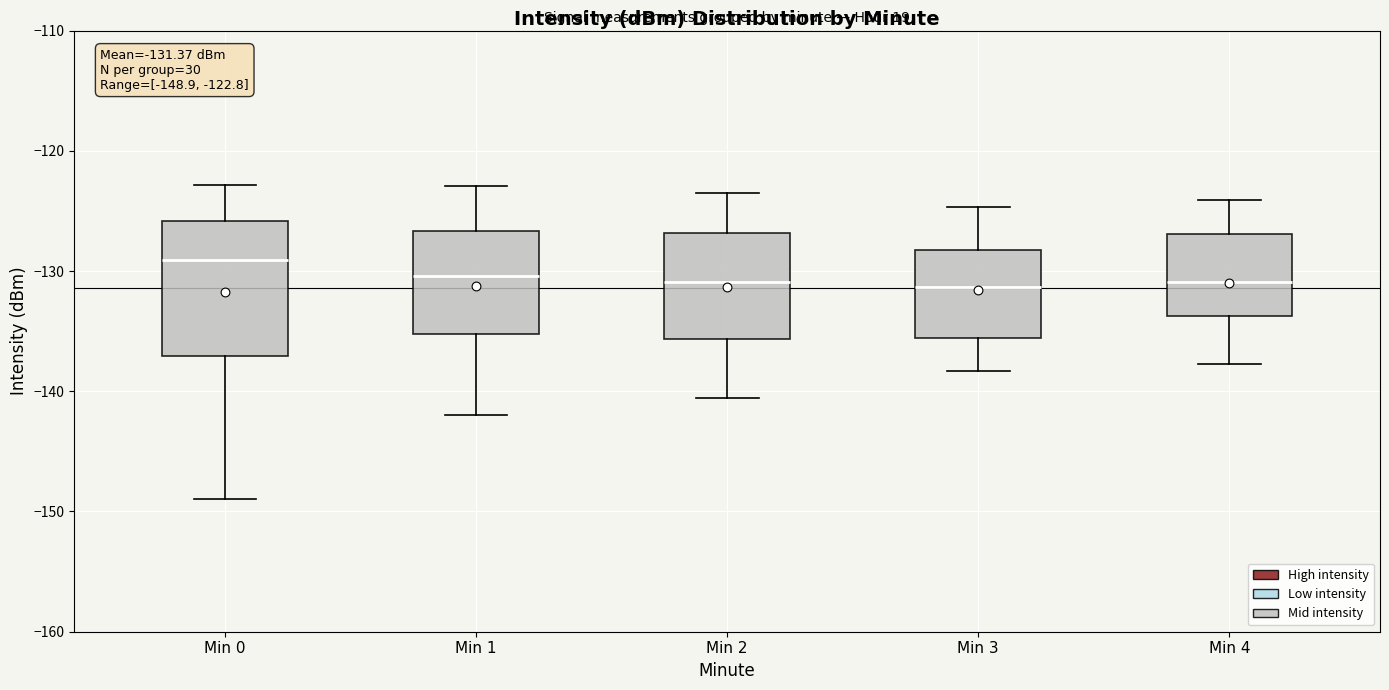

Which box is the tallest, from its lower edge to its upper edge?

Min 0